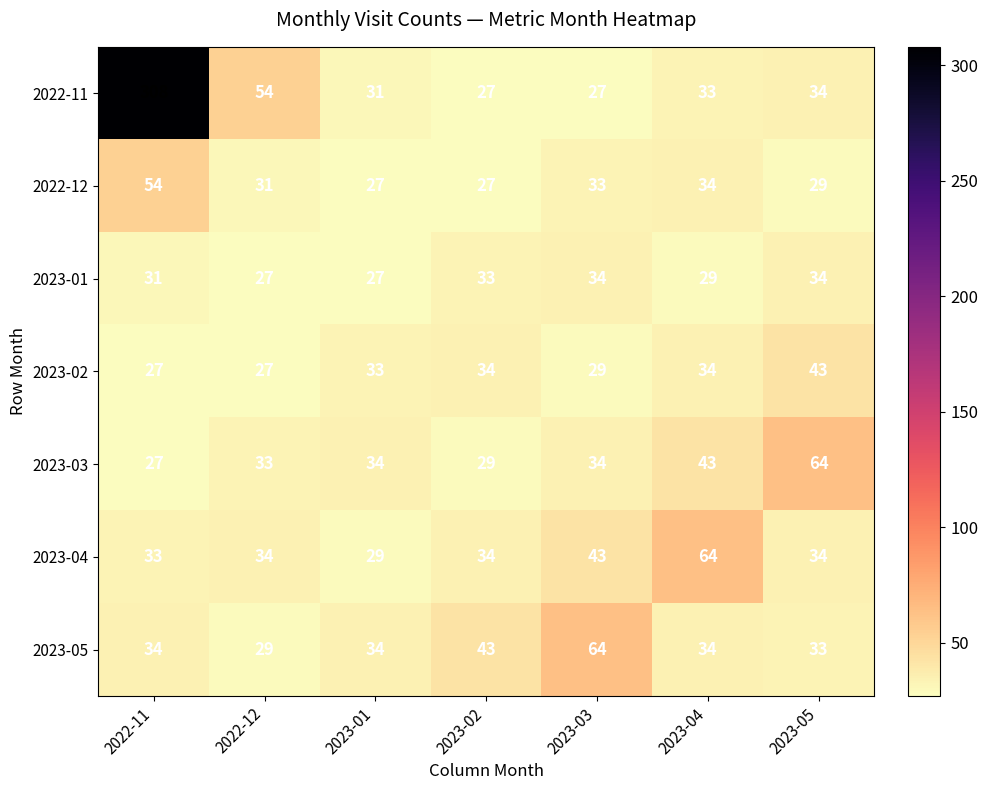

Which category has the highest value in the 2023-04 series?

2023-04